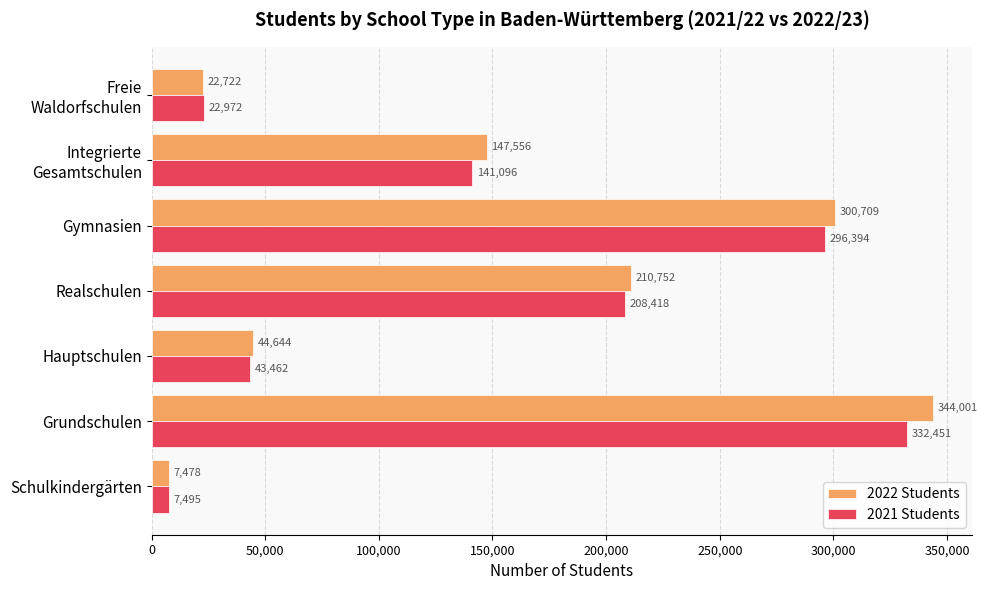

Which series has the largest range (max minus min)?

2022 Students